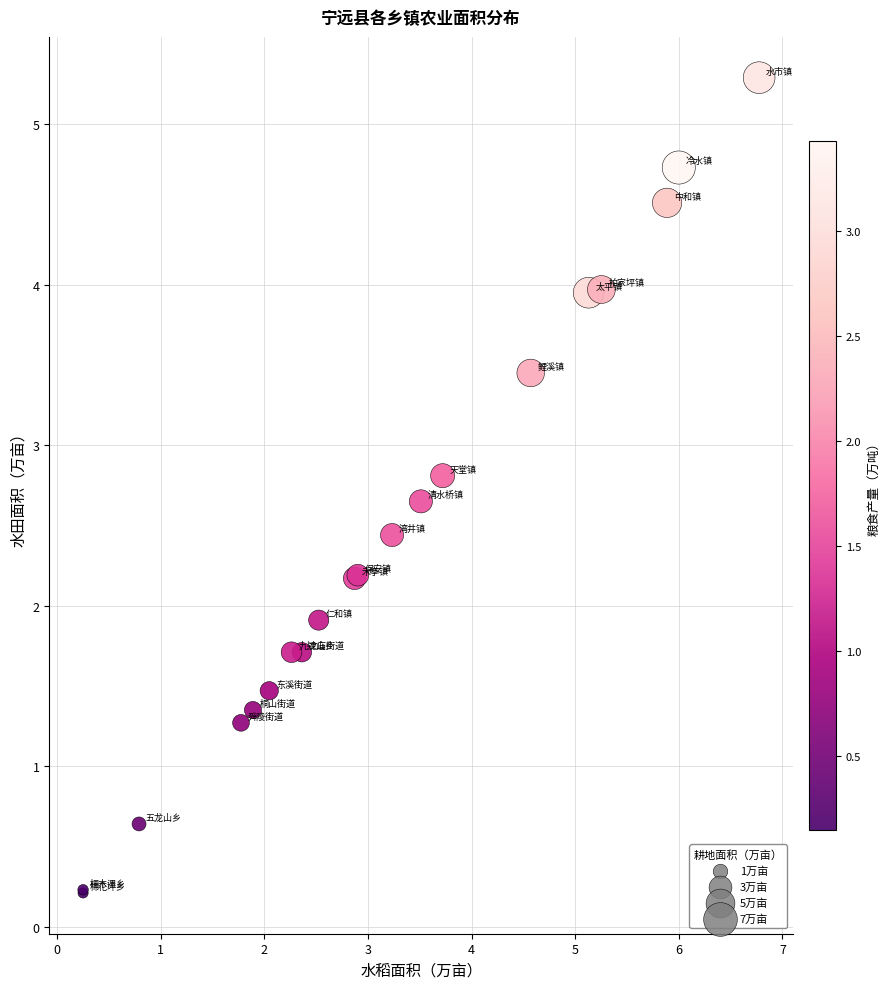

What Y value in the scatter plot is closest to 2?

1.9